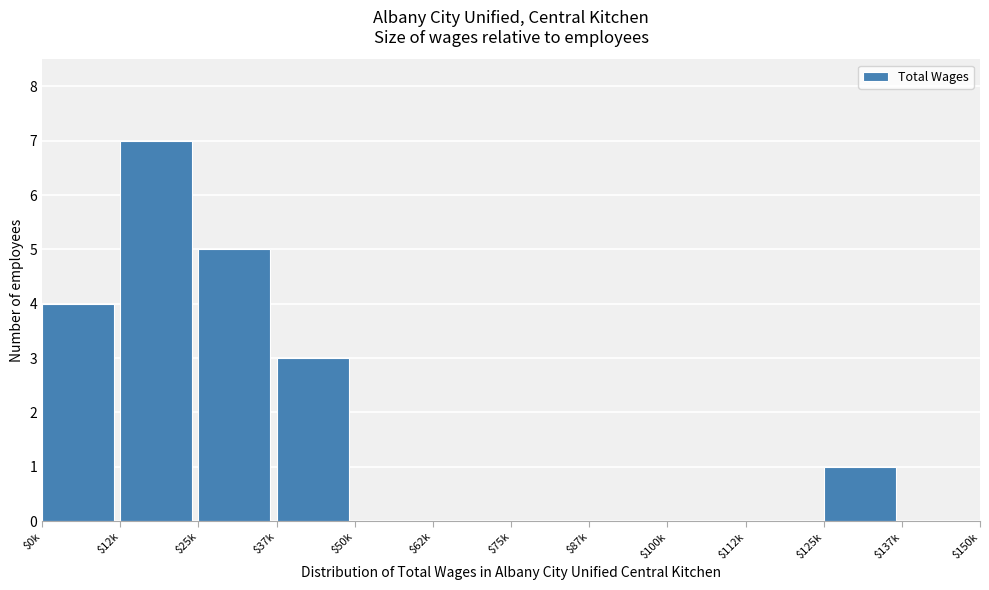

True or false: the data shows -4 at $87k.

False